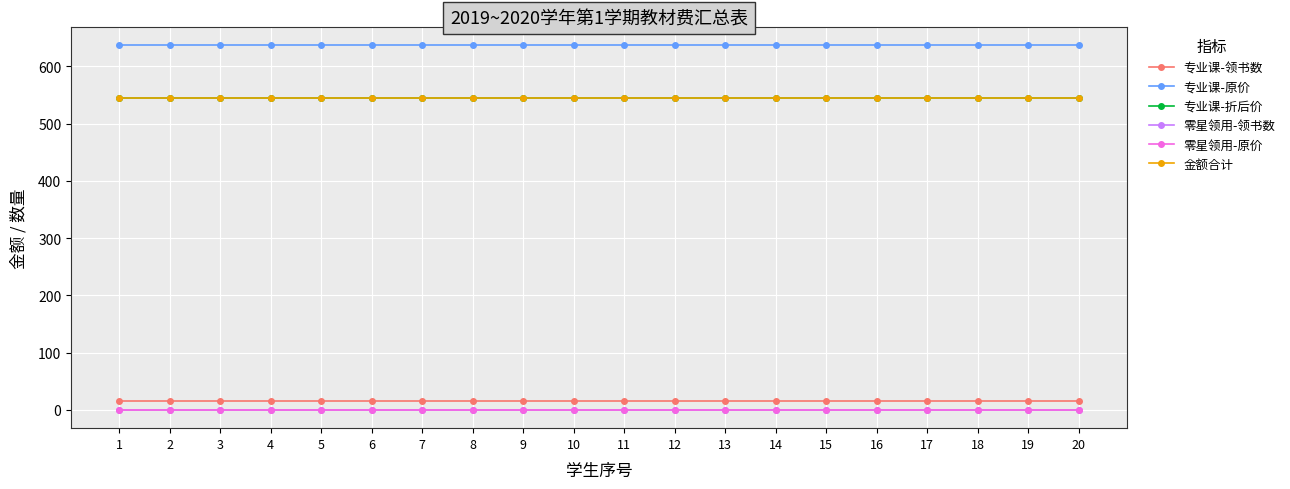

Is the value of 专业课-领书数 at 7 greater than the value of 专业课-折后价 at 8?

No